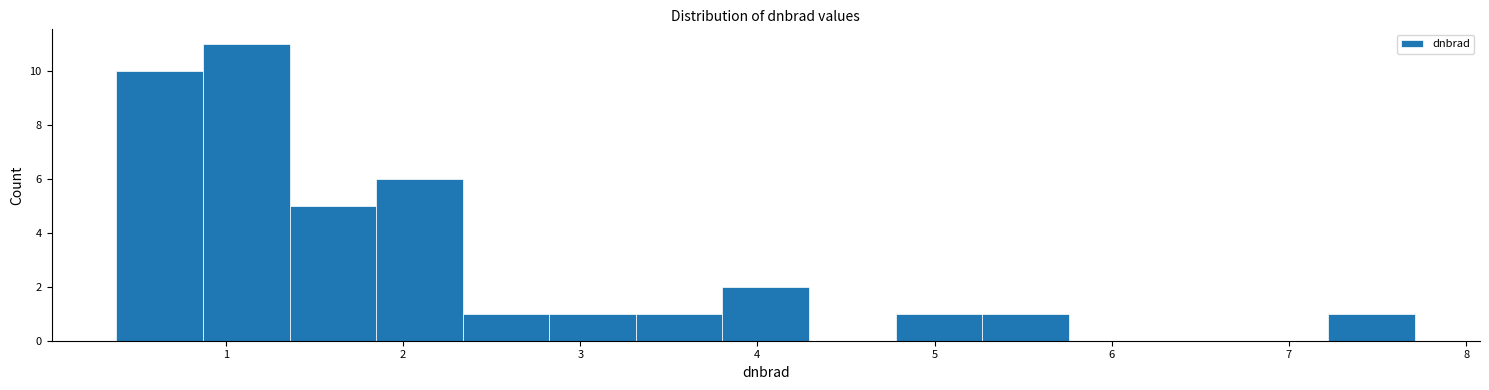

Reading left to right, transcribe this chart: for each bar, give the range it covers on the x-axis and its height. Neither the bar edges nor the heights are printed on the chart, so give them approximately, as read against the axes.

0.4 to 0.9: 10
0.9 to 1.4: 11
1.4 to 1.8: 5
1.8 to 2.3: 6
2.3 to 2.8: 1
2.8 to 3.3: 1
3.3 to 3.8: 1
3.8 to 4.3: 2
4.3 to 4.8: 0
4.8 to 5.3: 1
5.3 to 5.8: 1
5.8 to 6.2: 0
6.2 to 6.7: 0
6.7 to 7.2: 0
7.2 to 7.7: 1